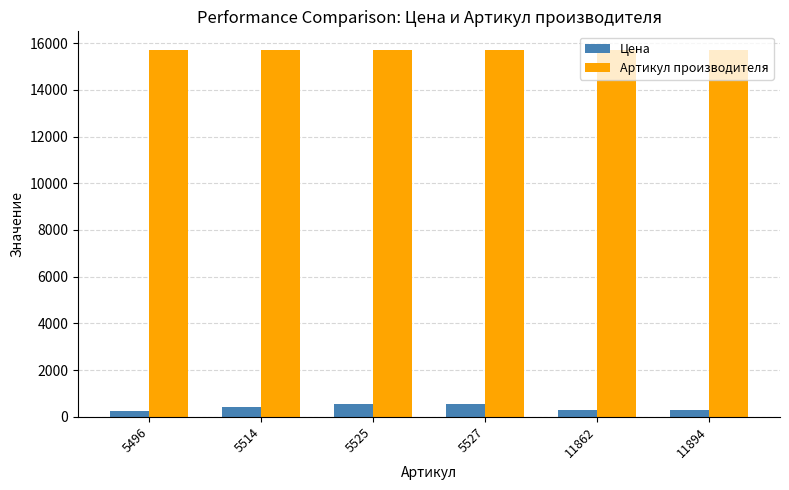

Count the number of categories in the chart.

6